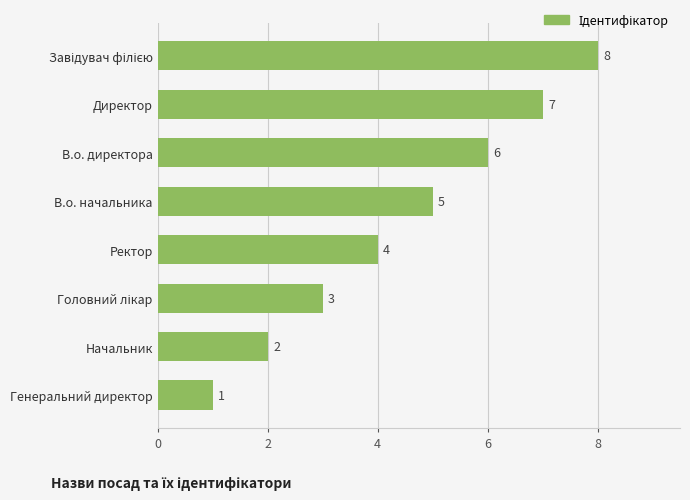

At which label is the value closest to 4?

Ректор